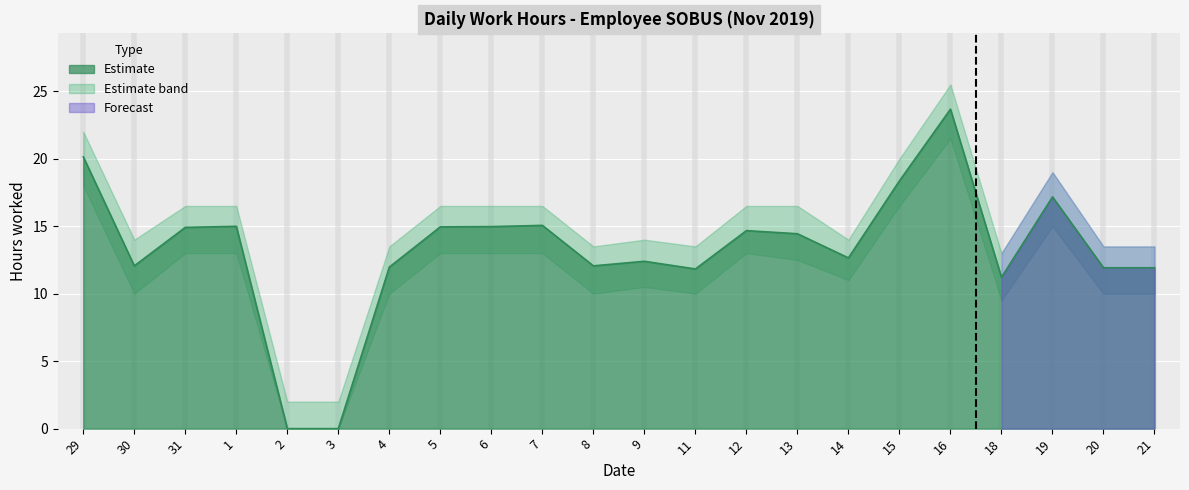

Reading left to right, what are all the values shown in this chart?

Low (hours): 29=20.1	30=12.1	31=14.9	1=15.0	2=0.0	3=0.0	4=12.0	5=14.9	6=15.0	7=15.1	8=12.1	9=12.4	11=11.8	12=14.7	13=14.4	14=12.7	15=18.4	16=23.7	18=11.2	19=17.2	20=11.9	21=11.9
Low Upper: 29=22.0	30=14.0	31=16.5	1=16.5	2=2.0	3=2.0	4=13.5	5=16.5	6=16.5	7=16.5	8=13.5	9=14.0	11=13.5	12=16.5	13=16.5	14=14.0	15=20.0	16=25.5	18=13.0	19=19.0	20=13.5	21=13.5
Low Lower: 29=18.0	30=10.0	31=13.0	1=13.0	2=0.0	3=0.0	4=10.0	5=13.0	6=13.0	7=13.0	8=10.0	9=10.5	11=10.0	12=13.0	13=12.5	14=11.0	15=16.5	16=21.5	18=9.5	19=15.0	20=10.0	21=10.0